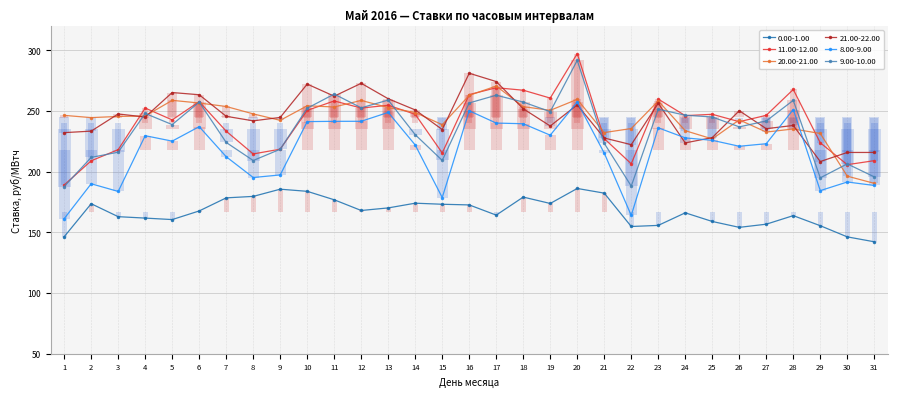

Rank the series by their maximum value, from lowest to highest.

0.00-1.00, 8.00-9.00, 20.00-21.00, 21.00-22.00, 9.00-10.00, 11.00-12.00